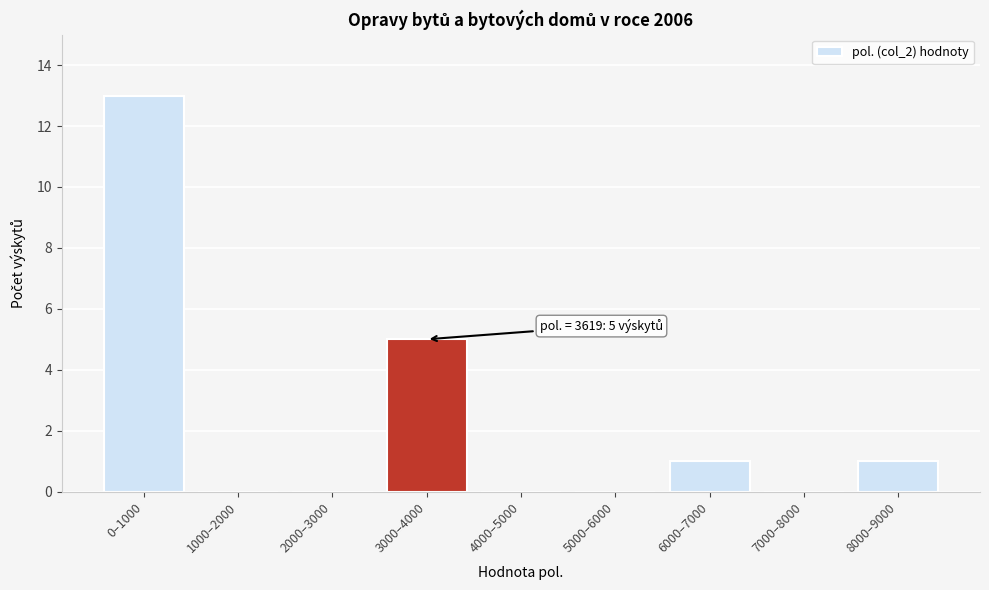

Reading right to left, list all the values displayed in this chart.

8000–9000=1	7000–8000=0	6000–7000=1	5000–6000=0	4000–5000=0	3000–4000=5	2000–3000=0	1000–2000=0	0–1000=13